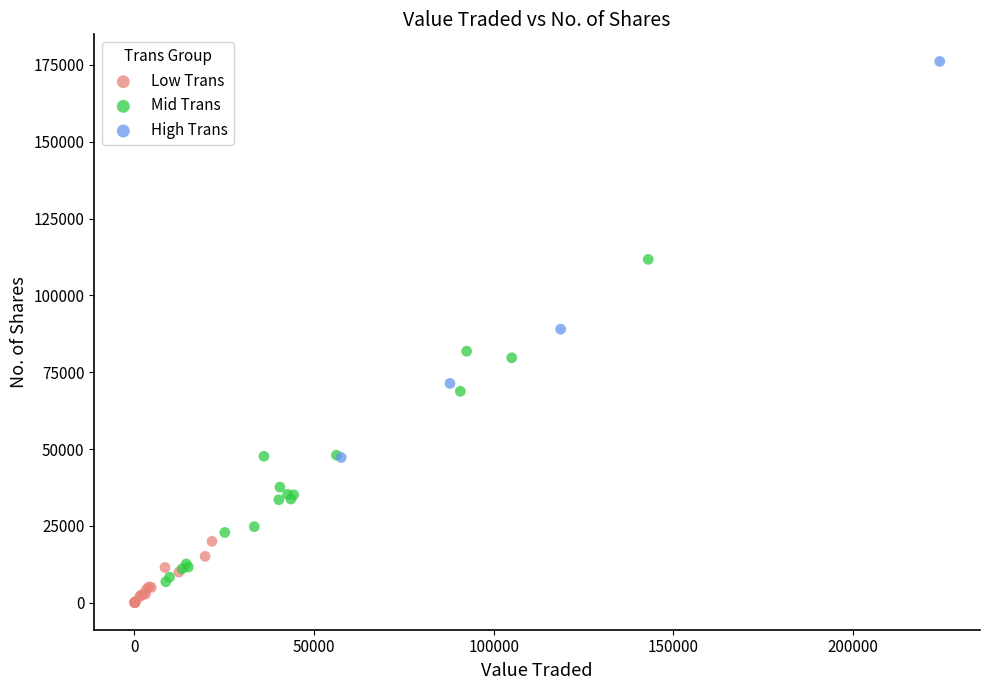

Which series reaches the maximum Y coordinate?

High Trans